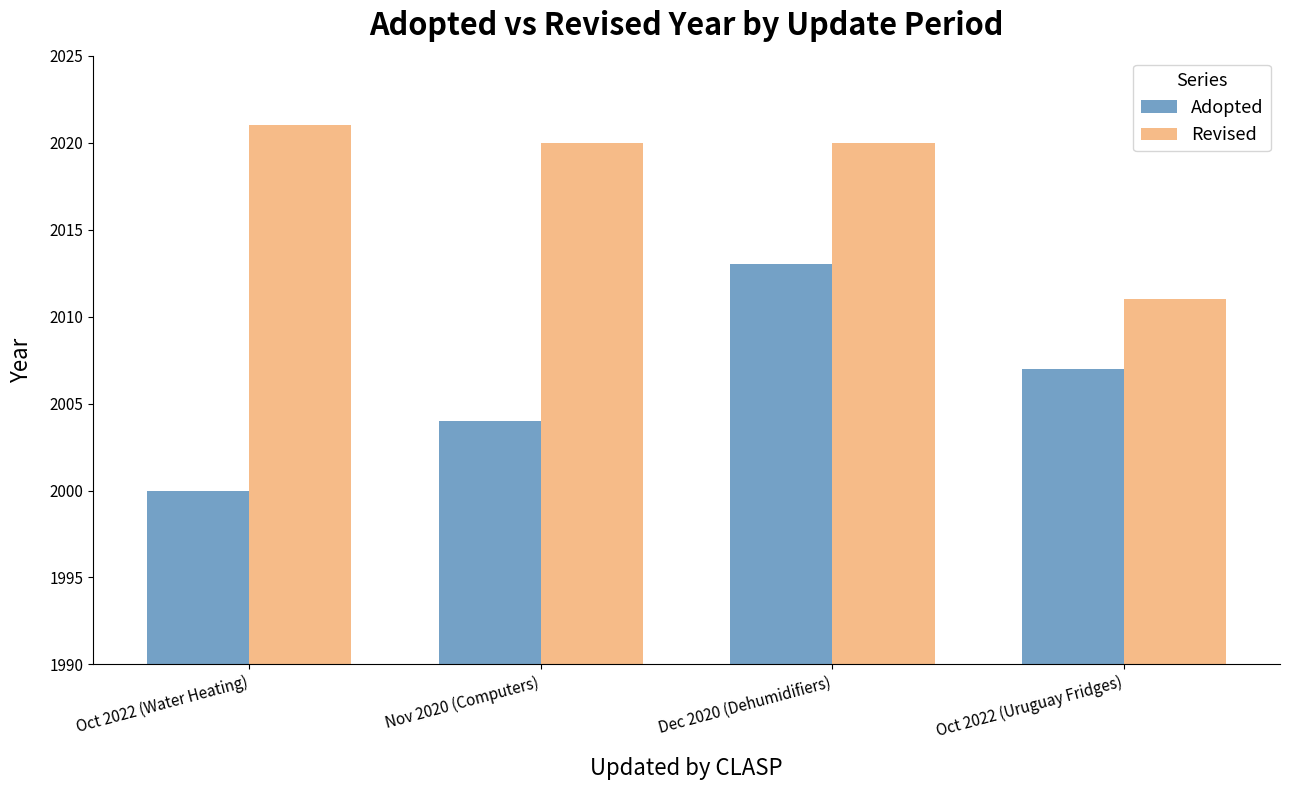

Reading left to right, transcribe all the data shown in this chart.

Adopted: 2000	2004	2013	2007
Revised: 2021	2020	2020	2011